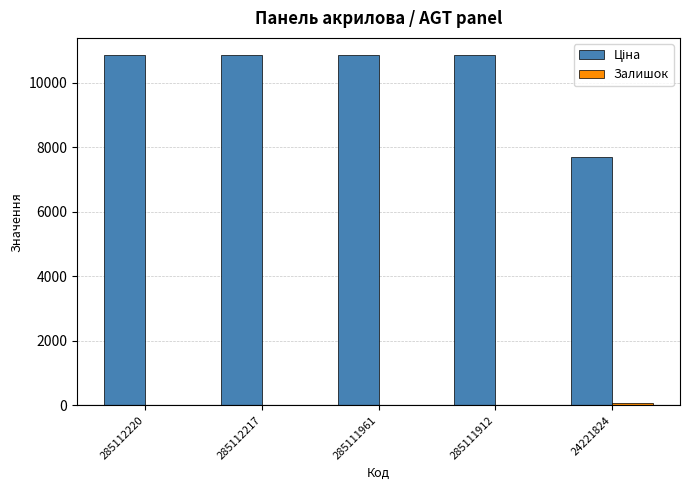

How many groups of bars are there?

5